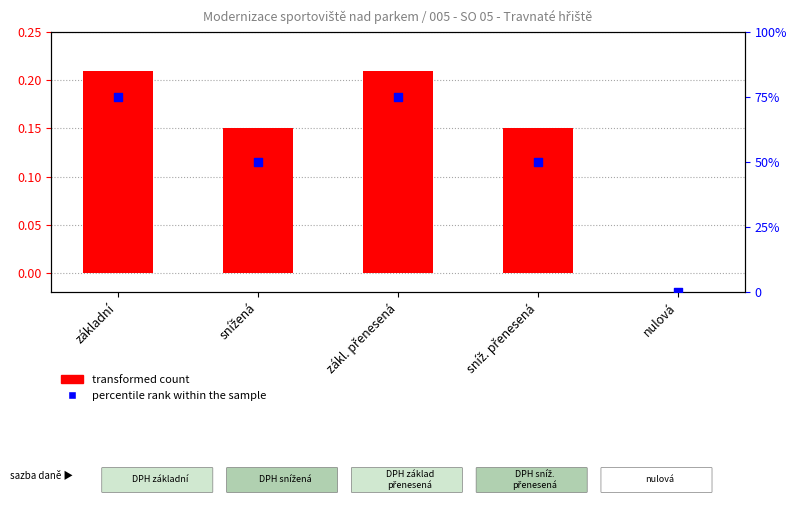

What are all the series names shown in the legend?

transformed count, percentile rank within the sample